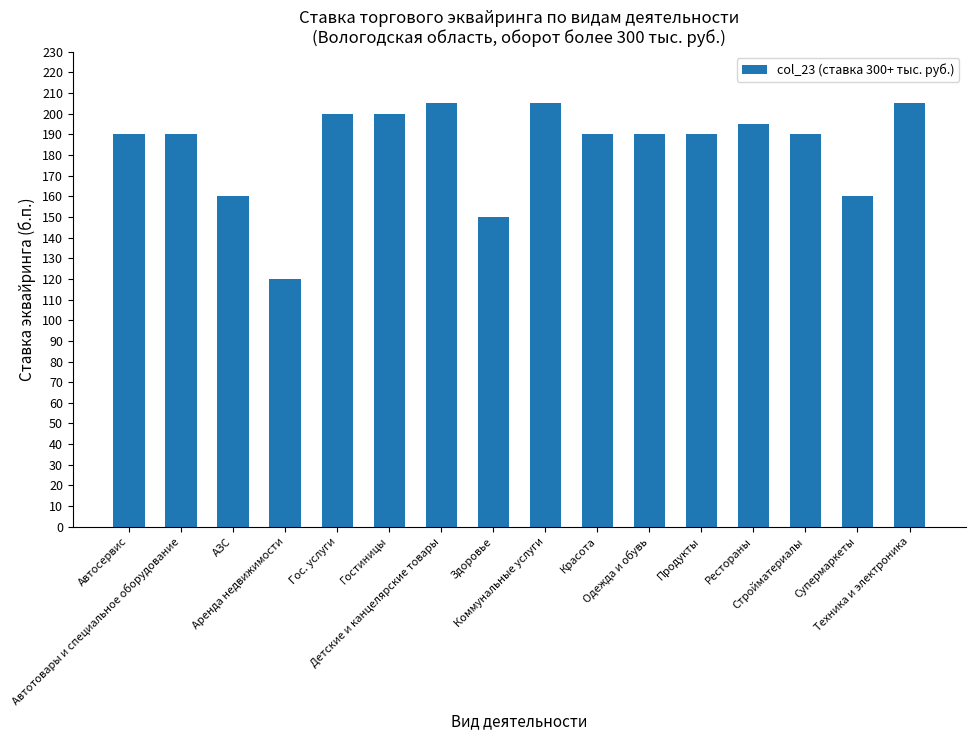

Approximately how many times larger is the value at Рестораны compared to Красота?

1.0